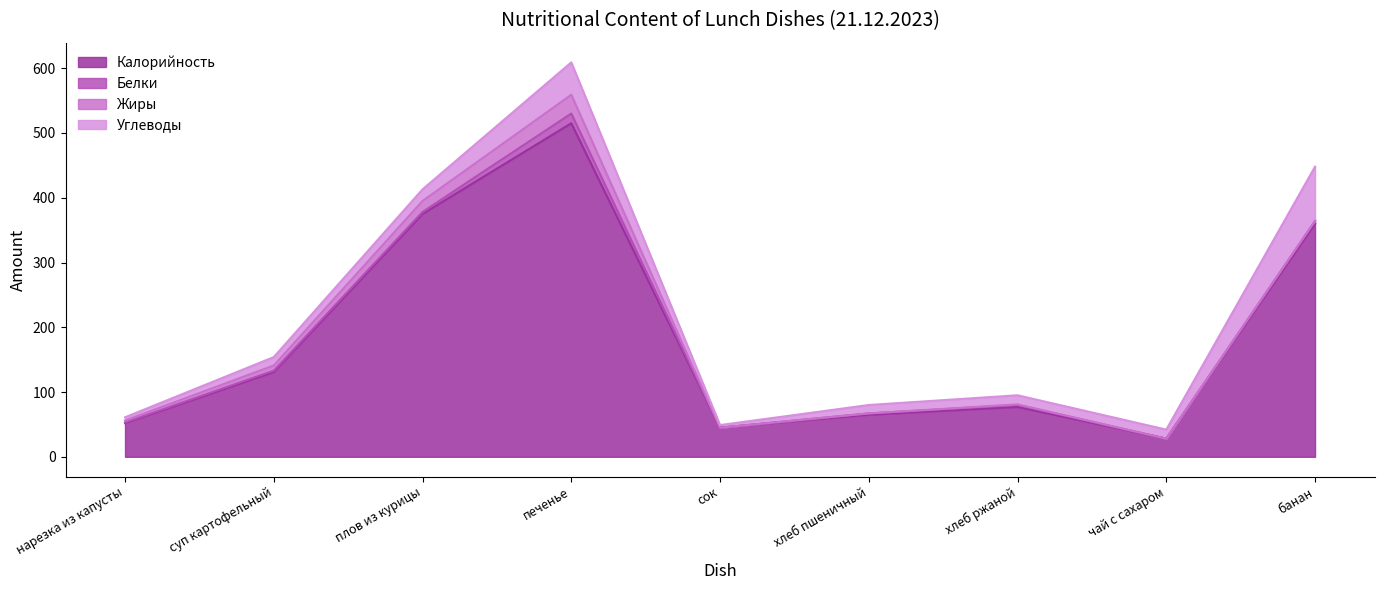

Between хлеб пшеничный and суп картофельный, which is larger?

суп картофельный